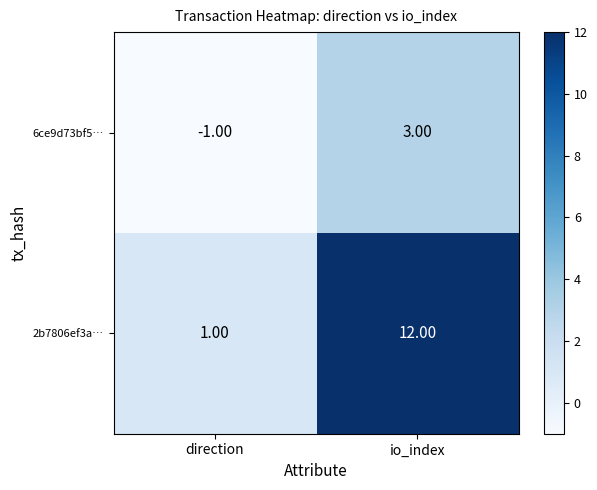

How many data points does each series have?

2